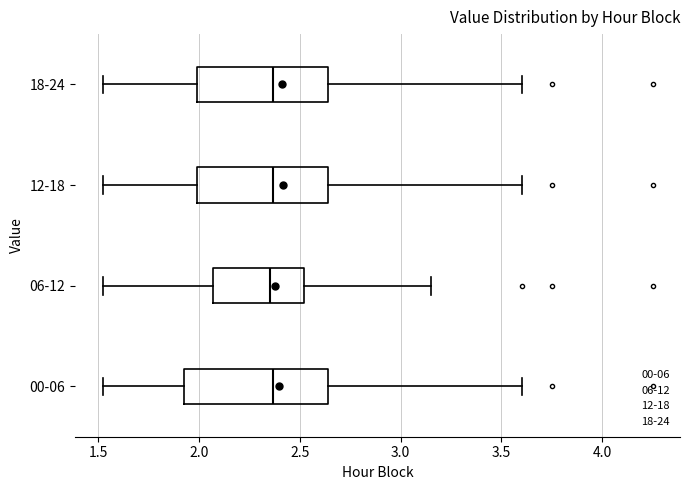

Comparing the boxes themselves (not the whiskers), which one is the widest?

00-06